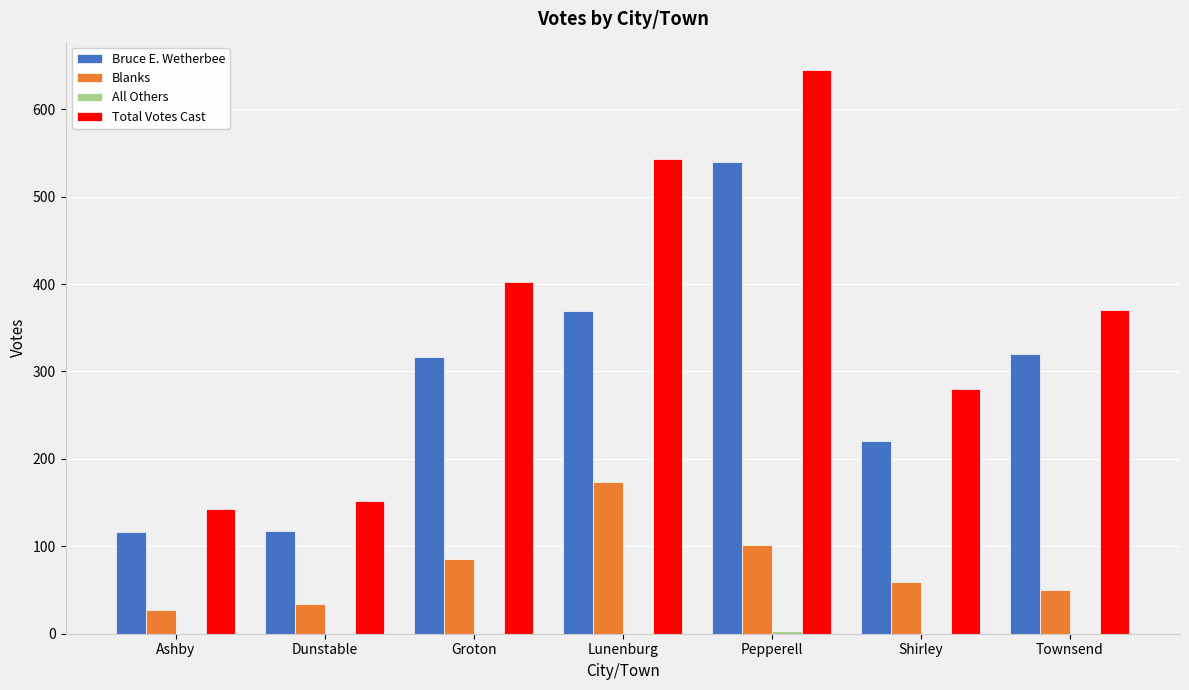

Which series has the largest total across all categories?

Total Votes Cast